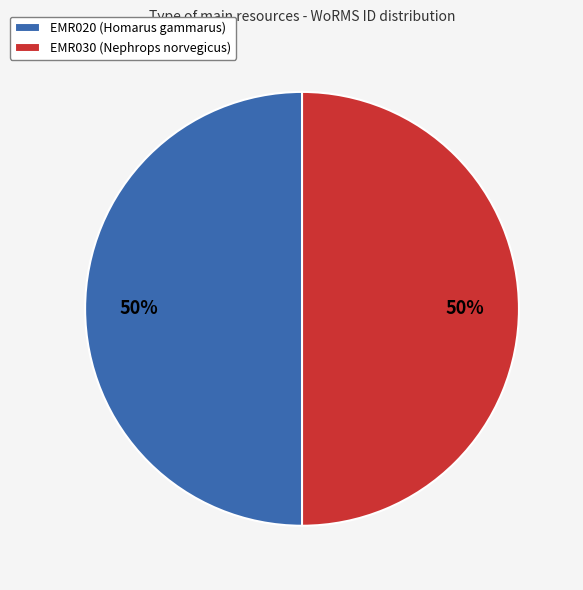

To the nearest percent, what portion does EMR030 (Nephrops norvegicus) represent?

50%